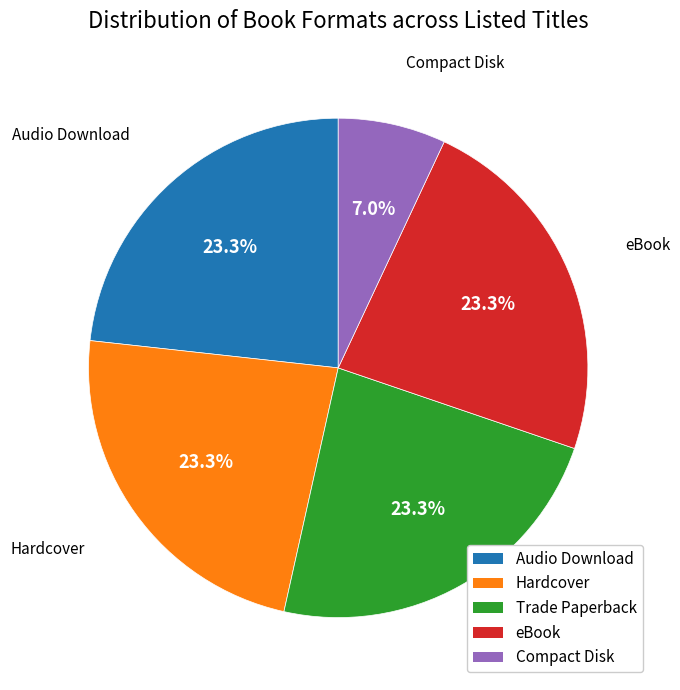

True or false: Hardcover accounts for 23% of the total.

True